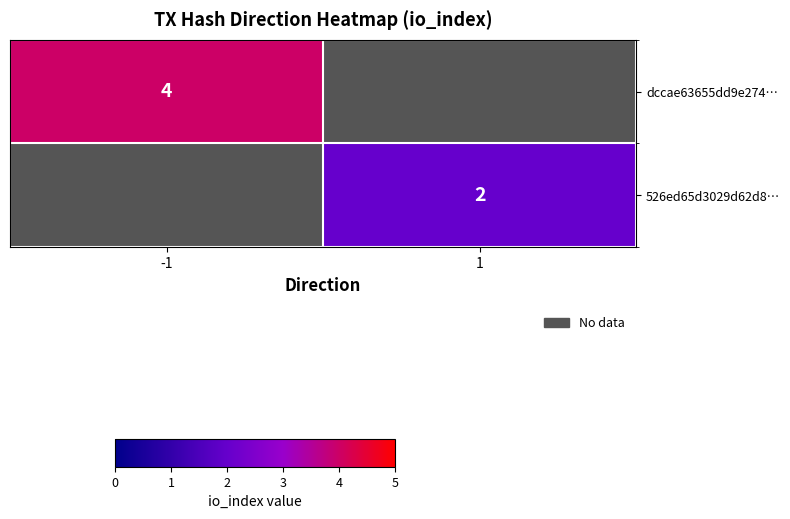

Which label corresponds to the smallest value in the chart?

1